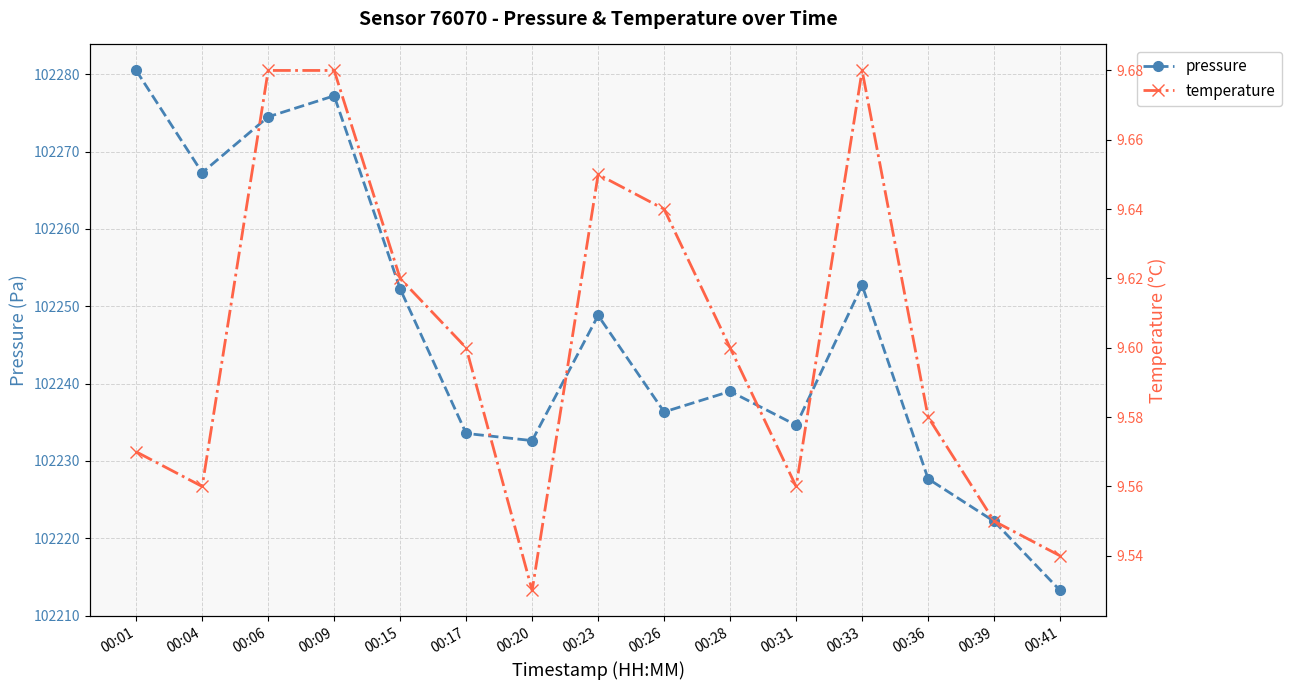

How many series are shown in this chart?

2